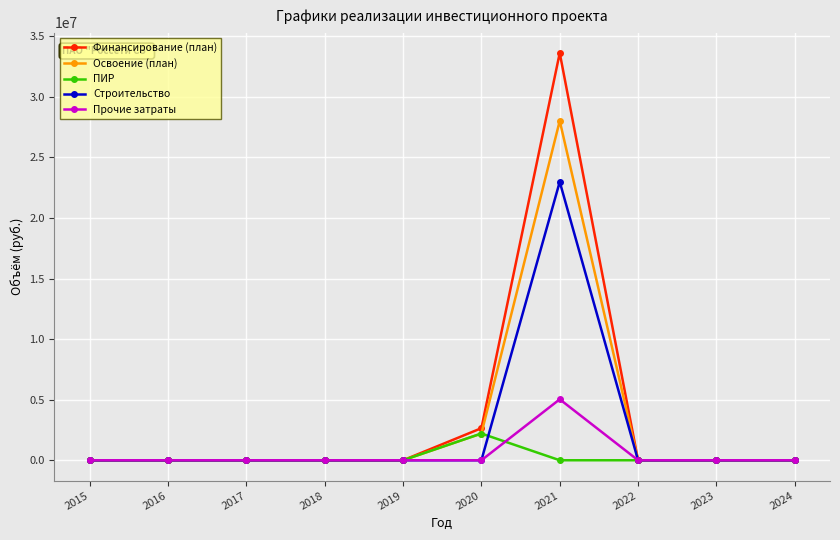

How many values in the Освоение (план) series exceed 0?

2